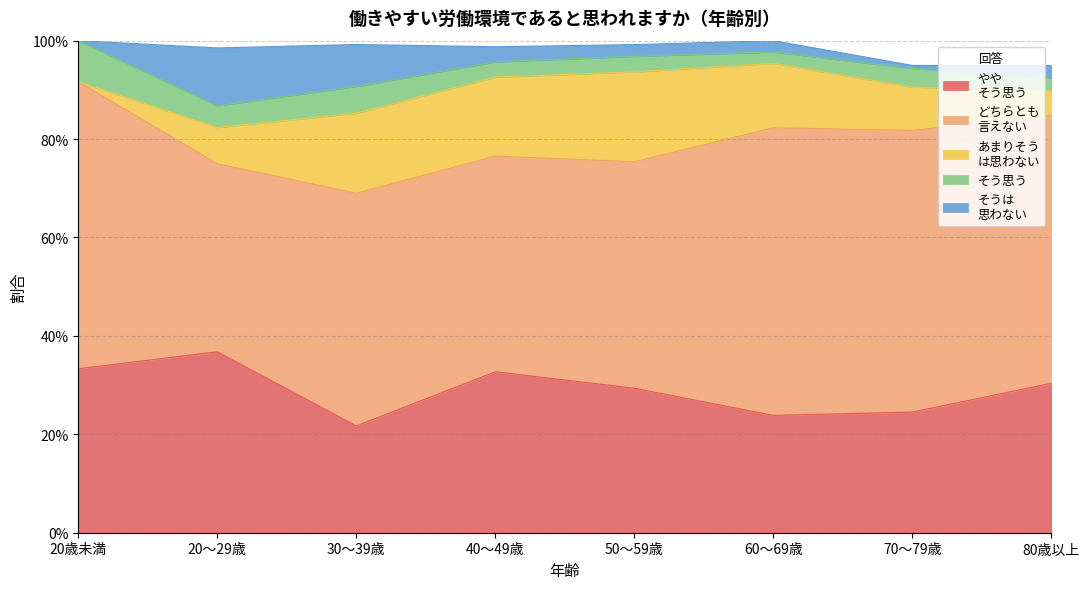

In あまりそう
は思わない, how many points are lower than both neighbors (excluding endpoints)?

1